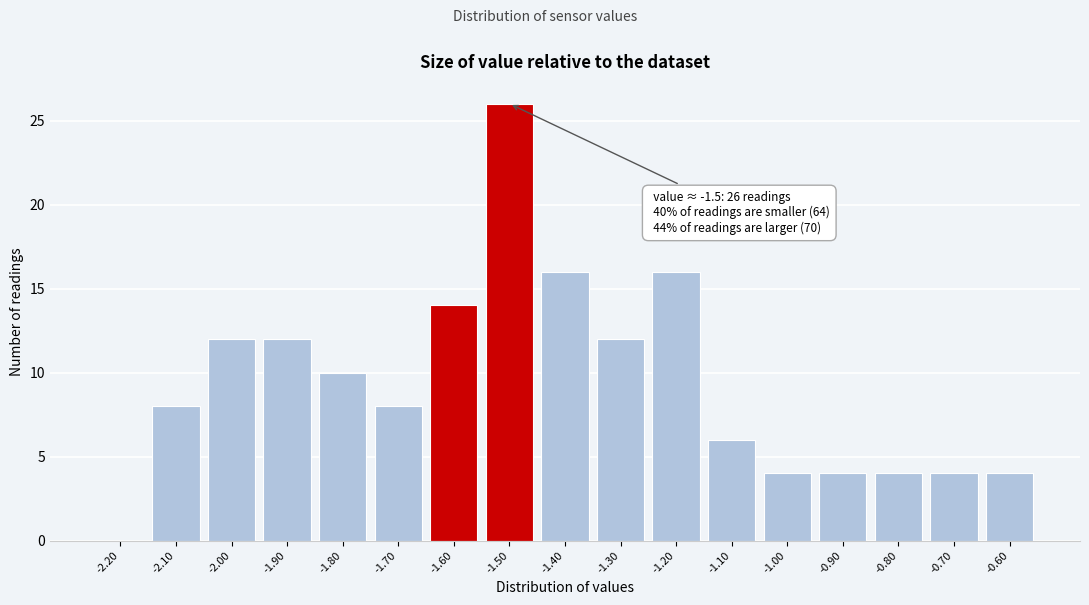

Reading right to left, transcribe all the data shown in this chart.

-0.60=4	-0.70=4	-0.80=4	-0.90=4	-1.00=4	-1.10=6	-1.20=16	-1.30=12	-1.40=16	-1.50=26	-1.60=14	-1.70=8	-1.80=10	-1.90=12	-2.00=12	-2.10=8	-2.20=0